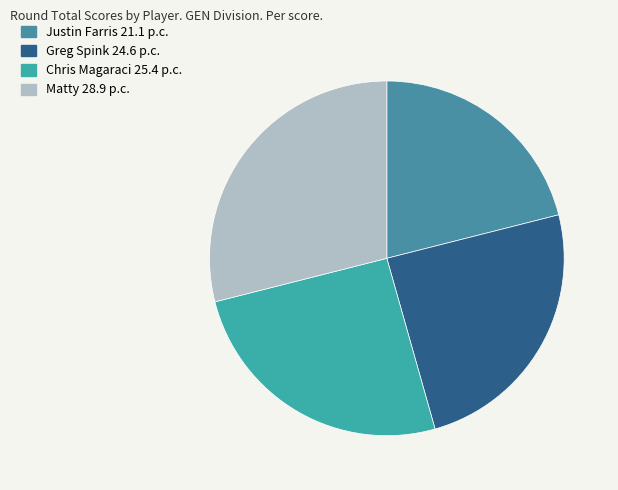

How many segments does this pie chart have?

4